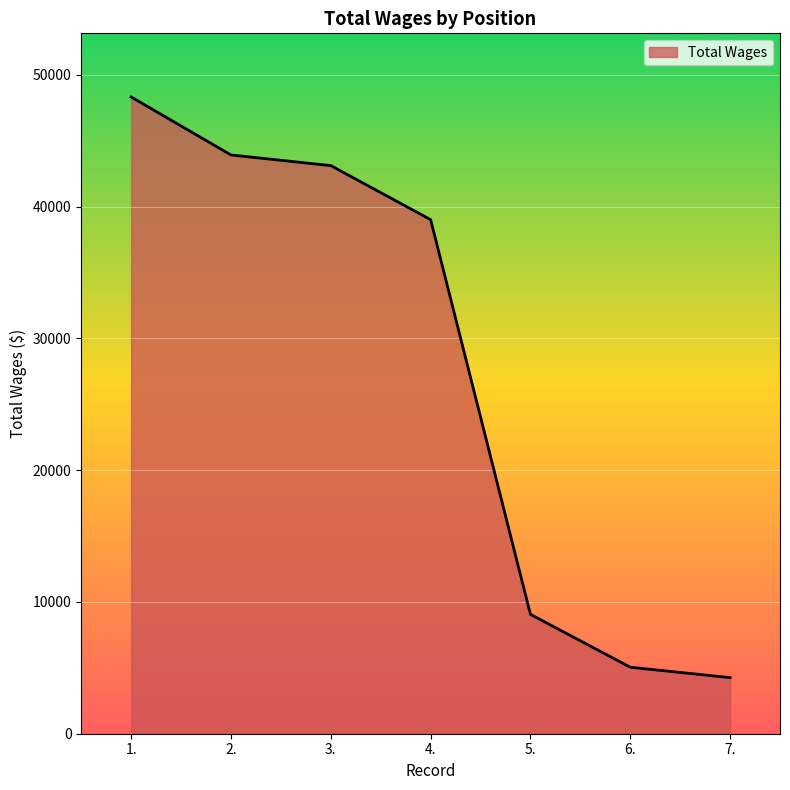

Count the number of categories in the chart.

7